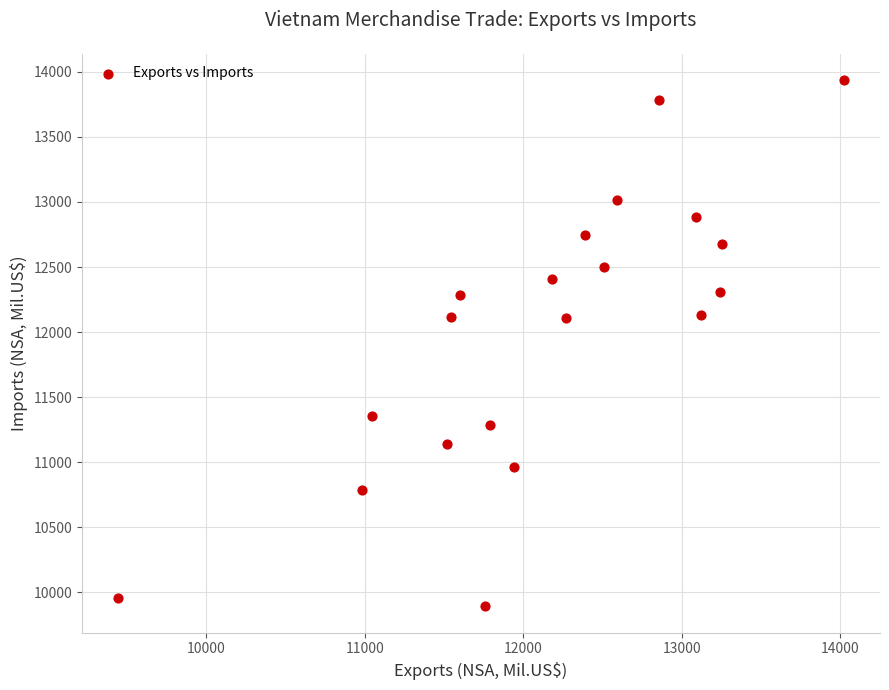

What is the range of X values (max minus min)?

4577.8